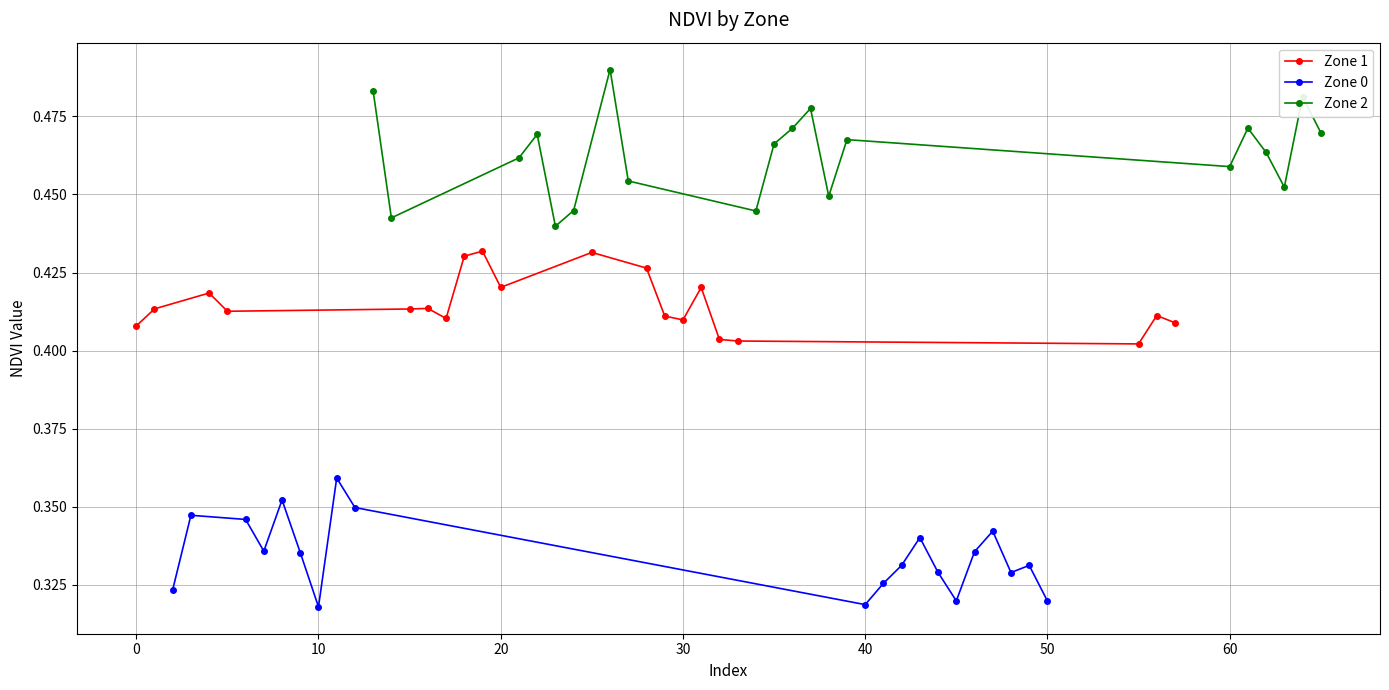

What is the value of the Zone 0 point at the 10th from the left?

0.3